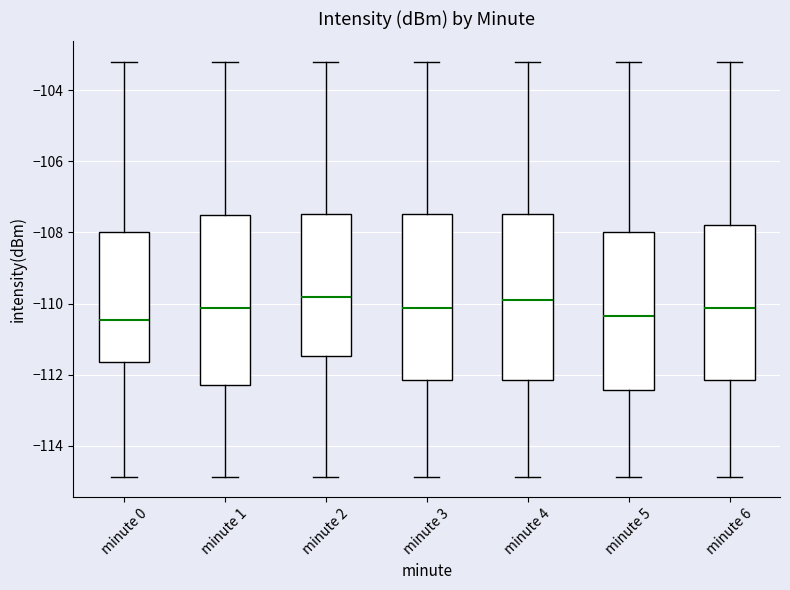

Where does the lower whisker of the box for minute 2 end on the y-axis? The values are not printed on the chart, so give them approximately, as read against the axis.

-114.8